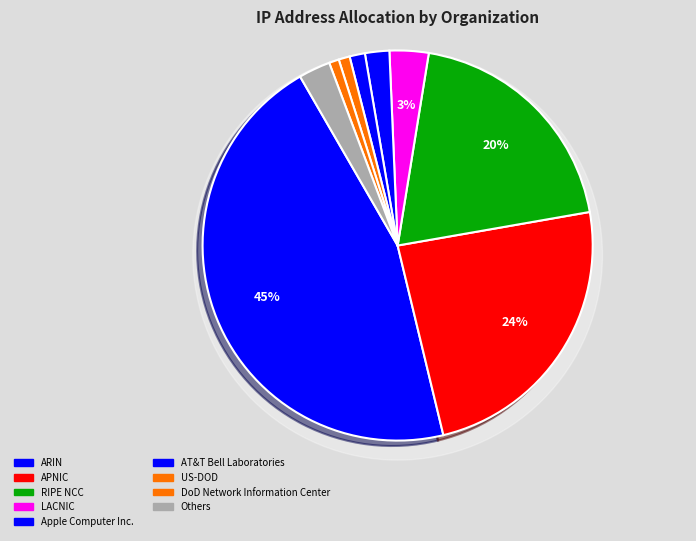

What is the largest slice in the pie chart?

ARIN